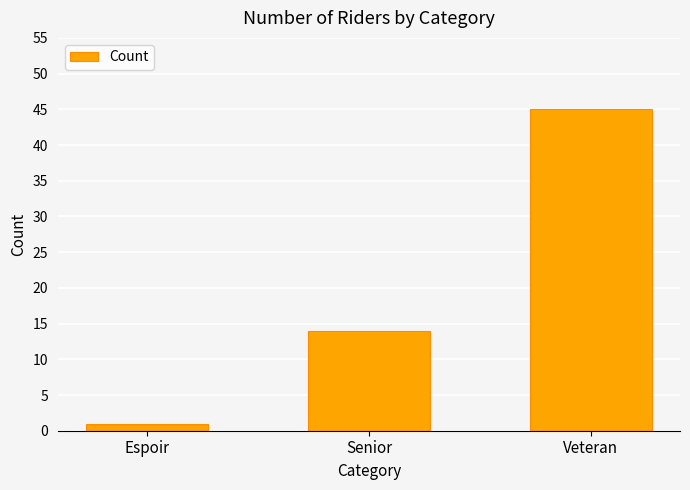

At which category does the chart reach its peak across all series?

Veteran